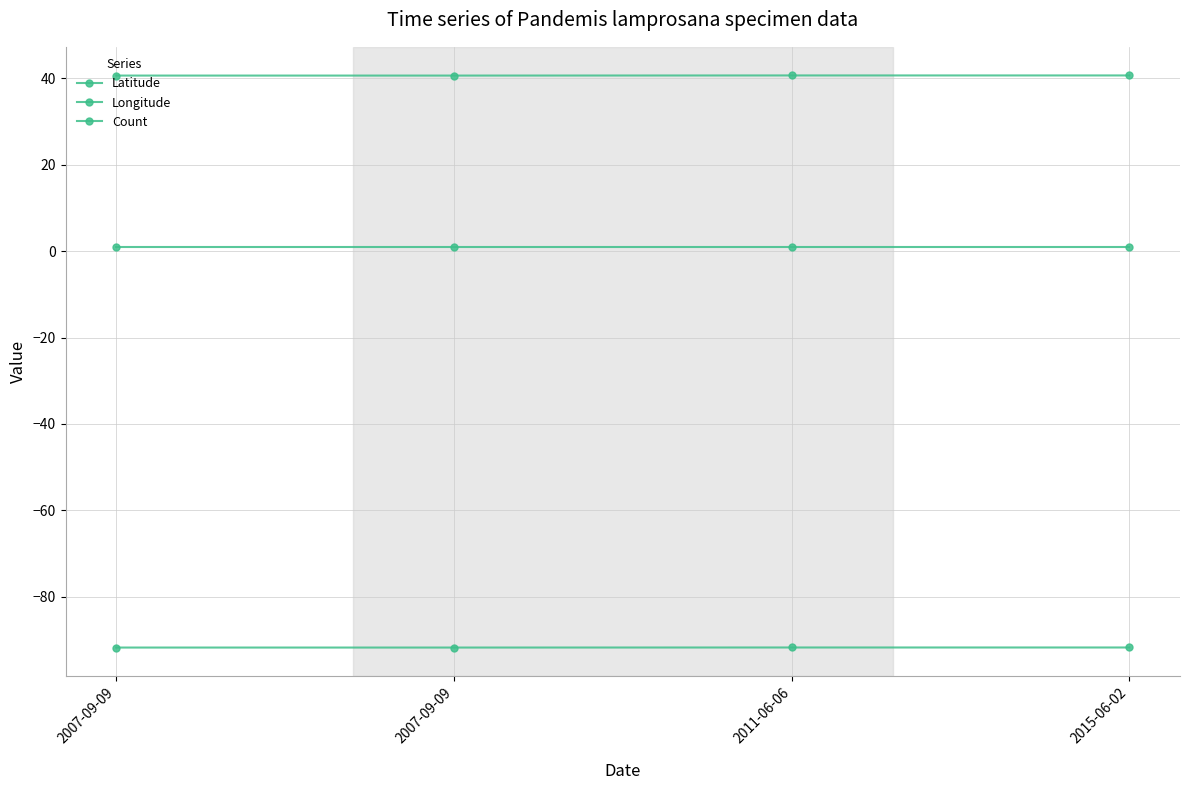

How many lines are shown in the chart?

3